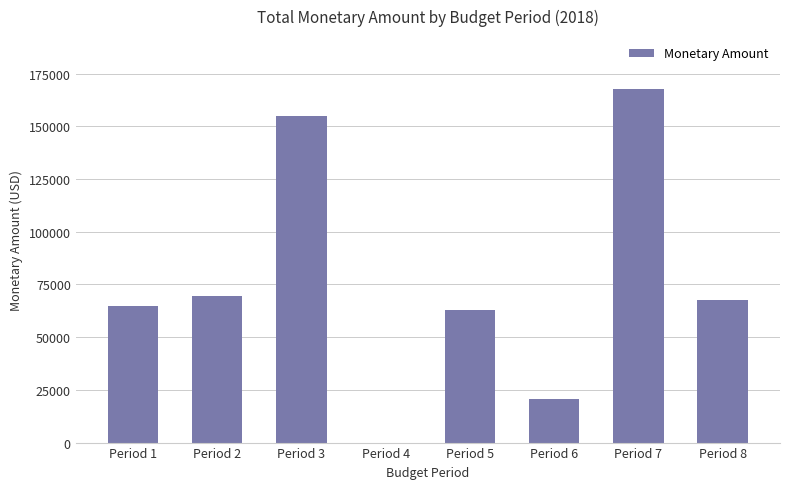

What is the greatest value displayed?

167638.8